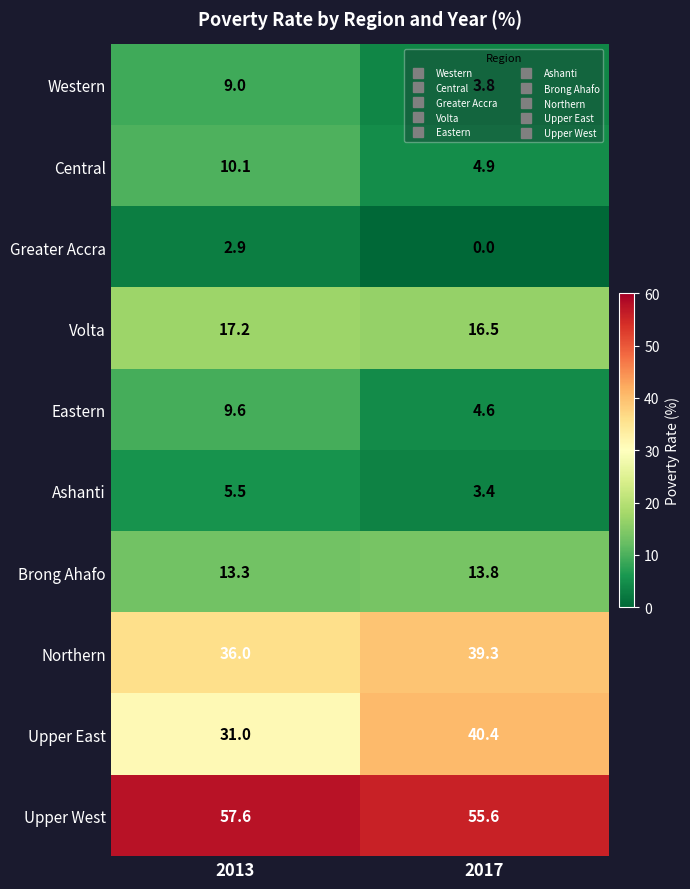

What is the sum of all Northern values?

75.3